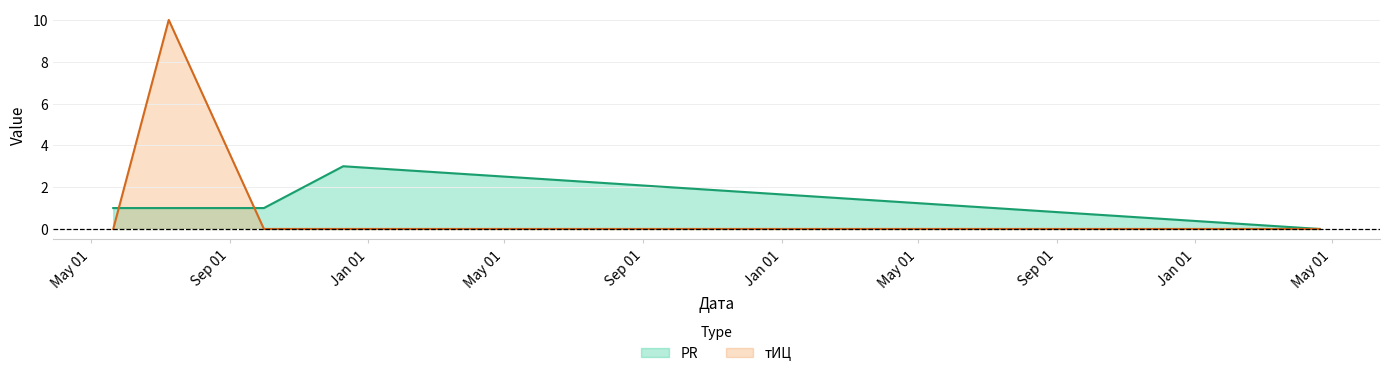

True or false: PR and тИЦ cross at least once.

True